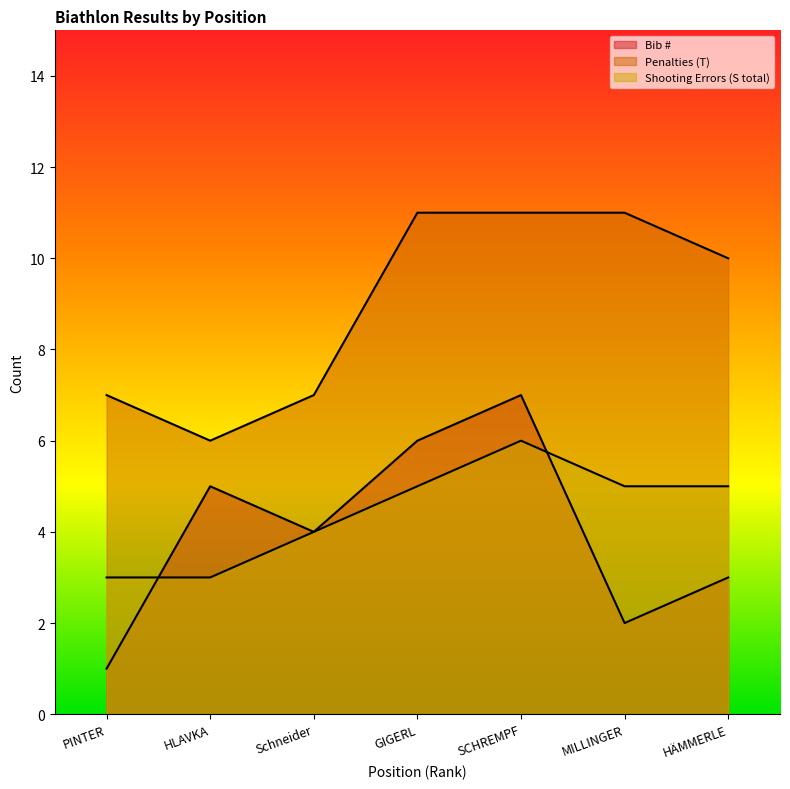

How many Bib # values are between 2 and 6?

5